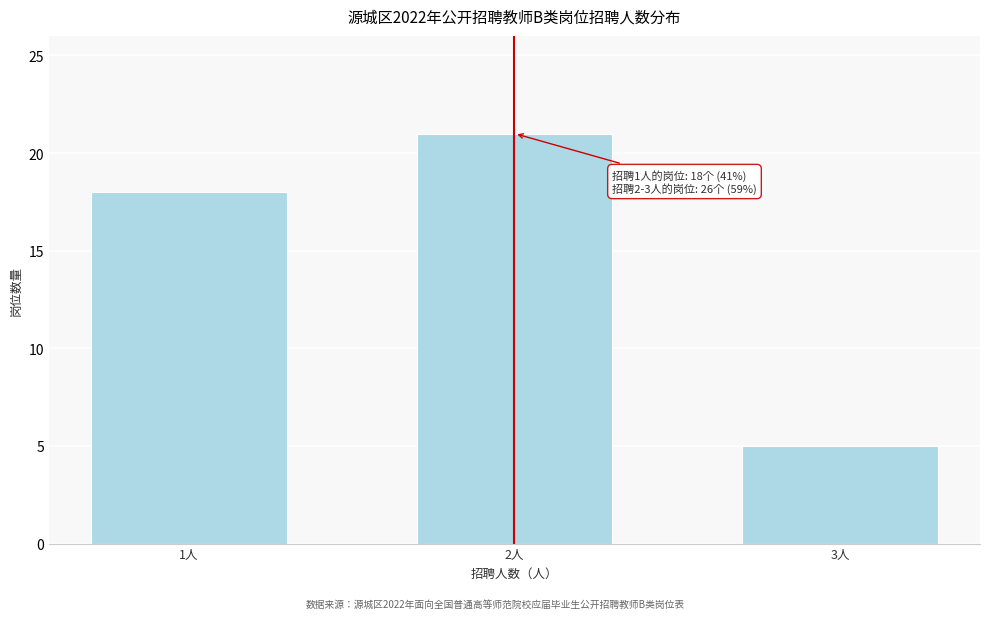

Reading right to left, transcribe all the data shown in this chart.

3人=5	2人=21	1人=18